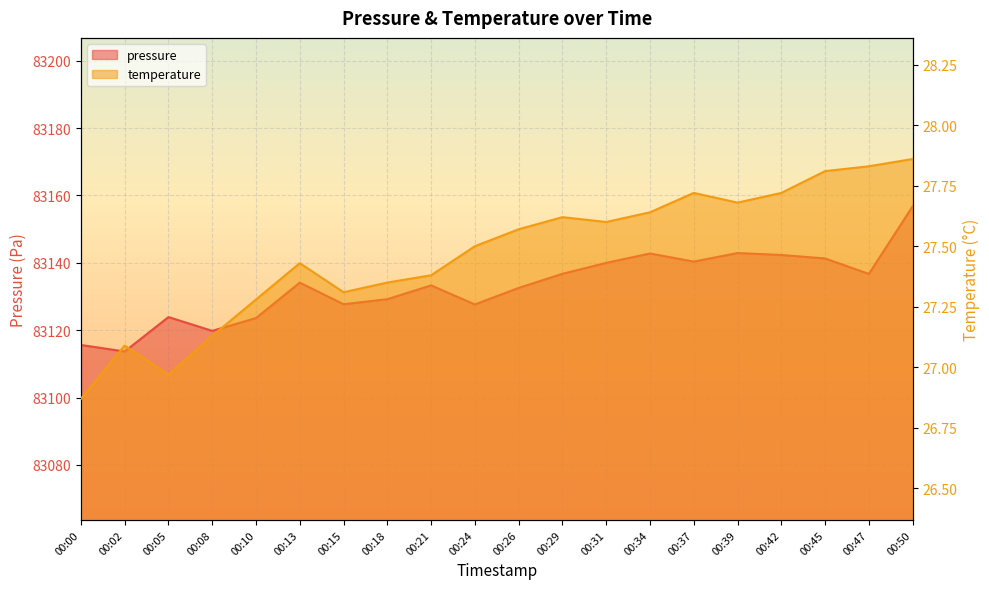

Is the value of pressure at 00:02 greater than the value of temperature at 00:37?

Yes